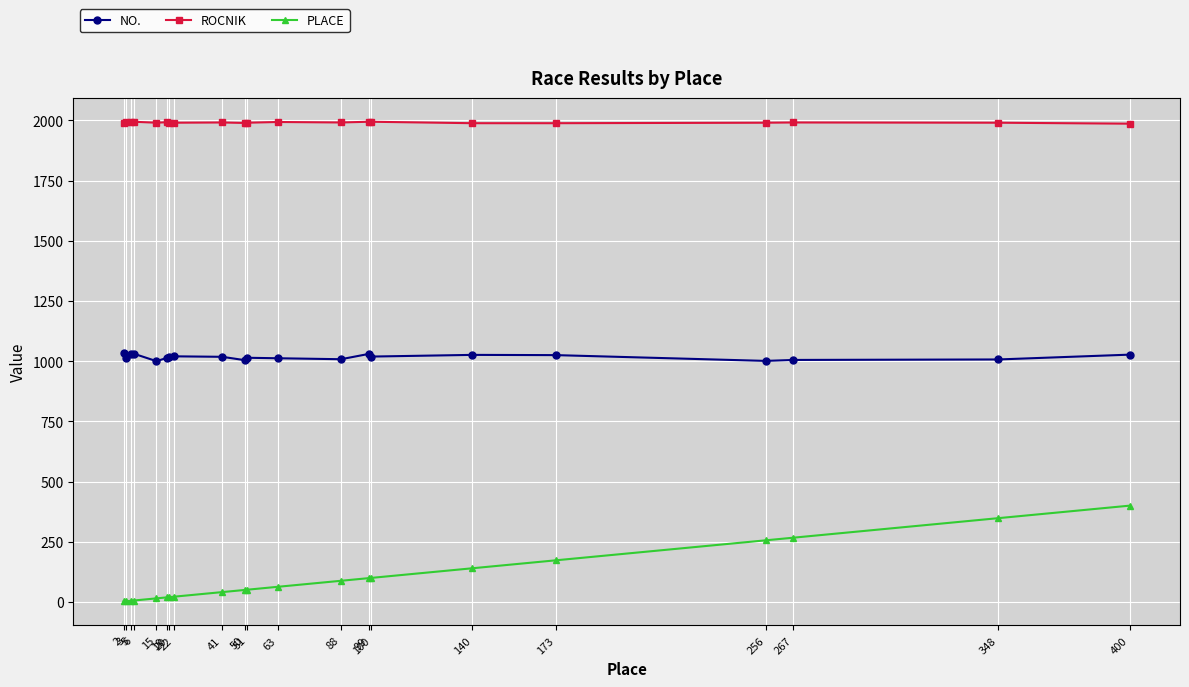

Rank the series by their maximum value, from lowest to highest.

PLACE, NO., ROCNIK